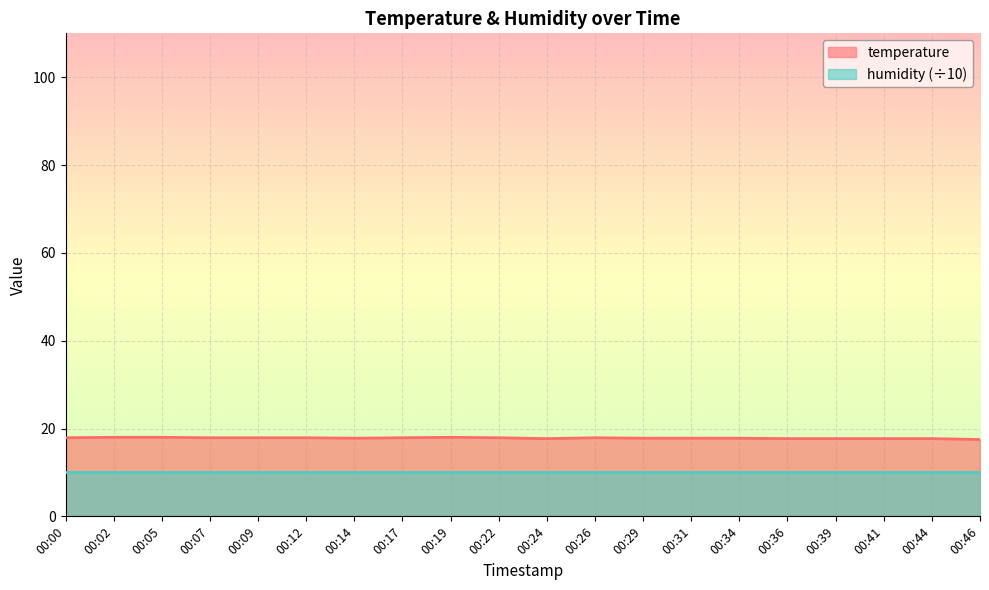

Reading left to right, what are all the values shown in this chart?

00:00=17.9	00:02=18.0	00:05=18.0	00:07=17.9	00:09=17.9	00:12=17.9	00:14=17.8	00:17=17.9	00:19=18.0	00:22=17.9	00:24=17.7	00:26=17.9	00:29=17.8	00:31=17.8	00:34=17.8	00:36=17.7	00:39=17.7	00:41=17.7	00:44=17.7	00:46=17.5